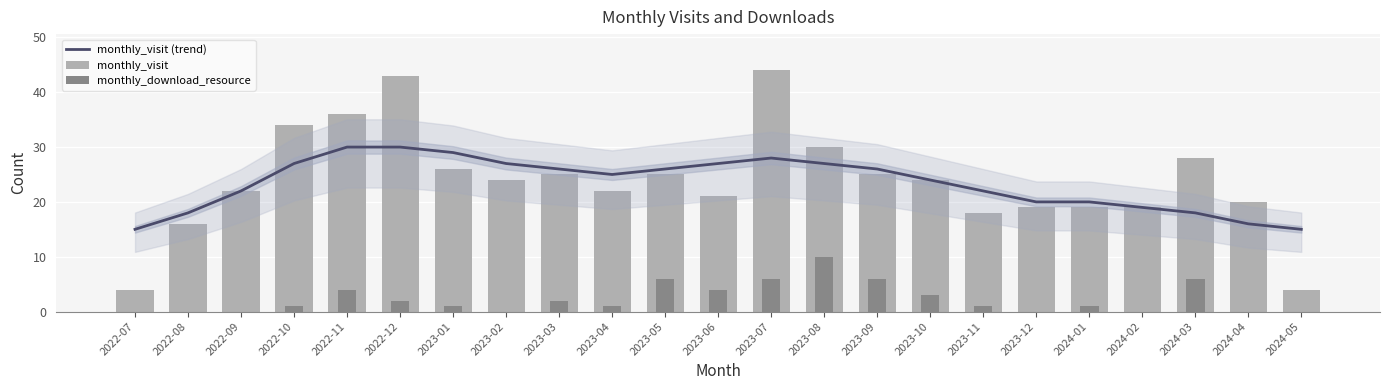

Reading left to right, transcribe all the data shown in this chart.

monthly_visit (trend): 15	18	22	27	30	30	29	27	26	25	26	27	28	27	26	24	22	20	20	19	18	16	15
monthly_visit: 4	16	22	34	36	43	26	24	25	22	25	21	44	30	25	24	18	19	19	19	28	20	4
monthly_download_resource: 0	0	0	1	4	2	1	0	2	1	6	4	6	10	6	3	1	0	1	0	6	0	0